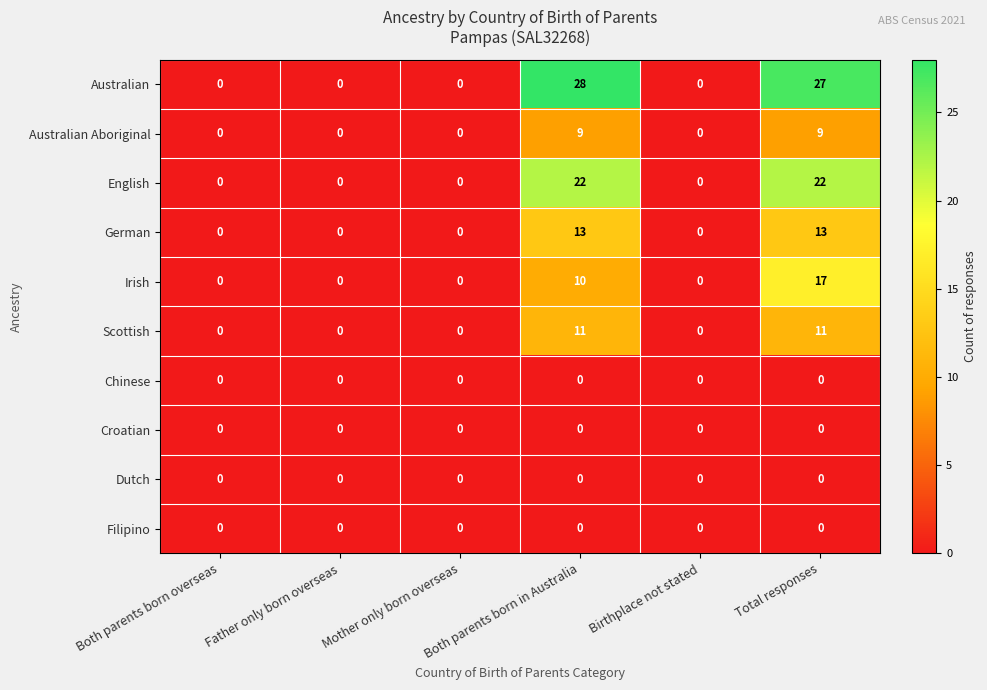

What is the difference between the German values at Total responses and Mother only born overseas?

13